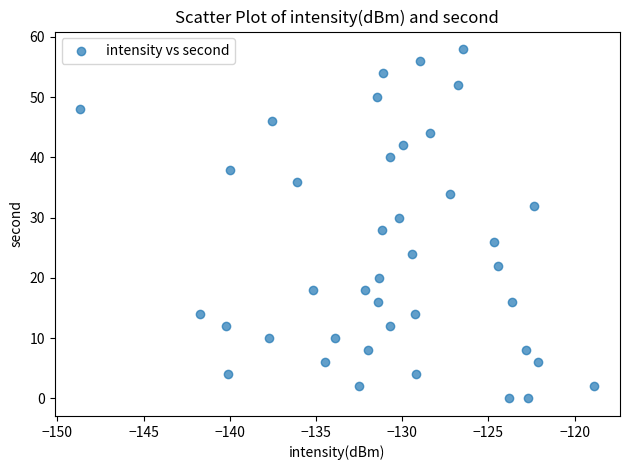

What is the range of Y values (max minus min)?

58